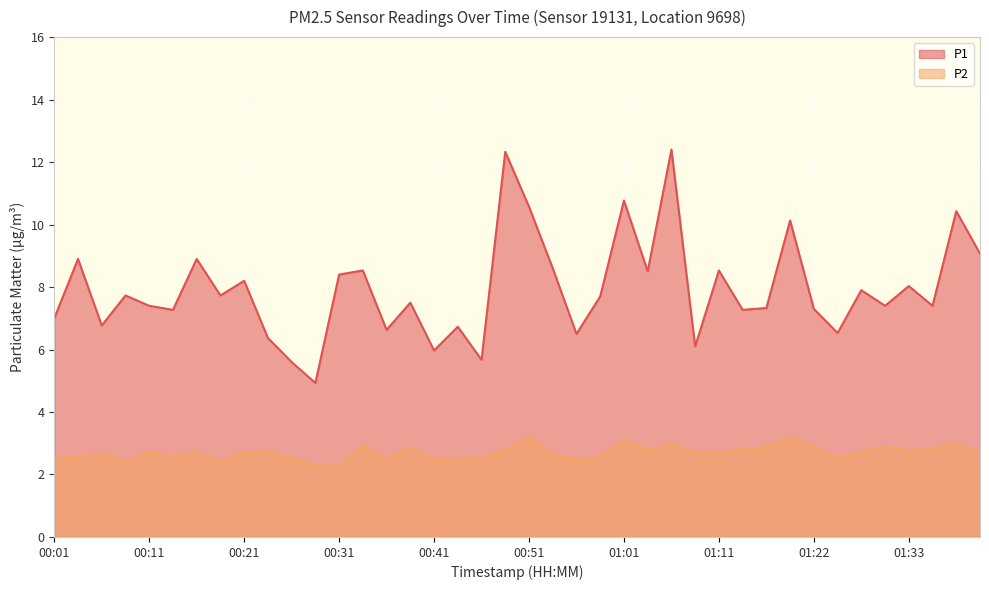

Rank the series by their average value, from lowest to highest.

P2, P1